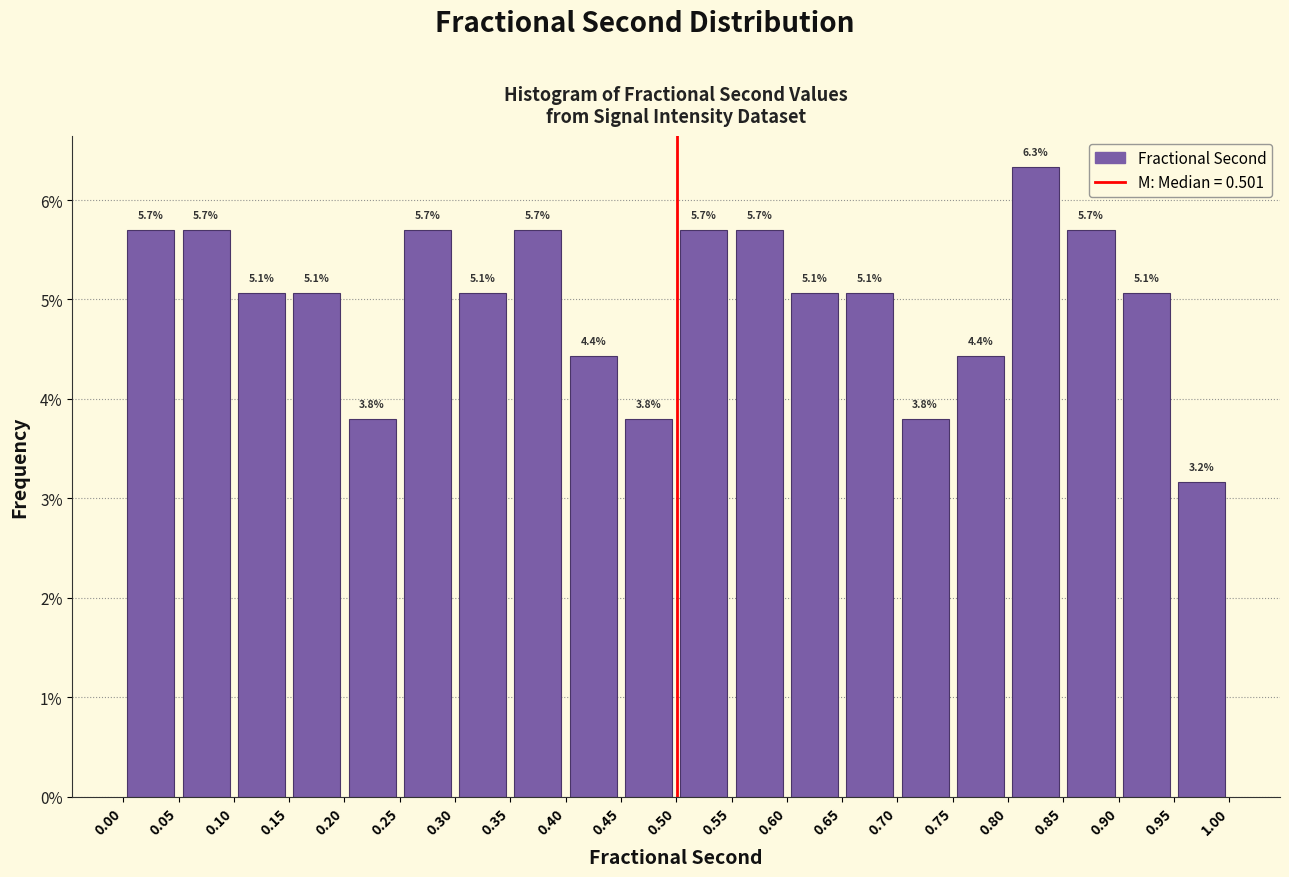

Over which range of the x-axis is the bar tallest?

0.80 to 0.85